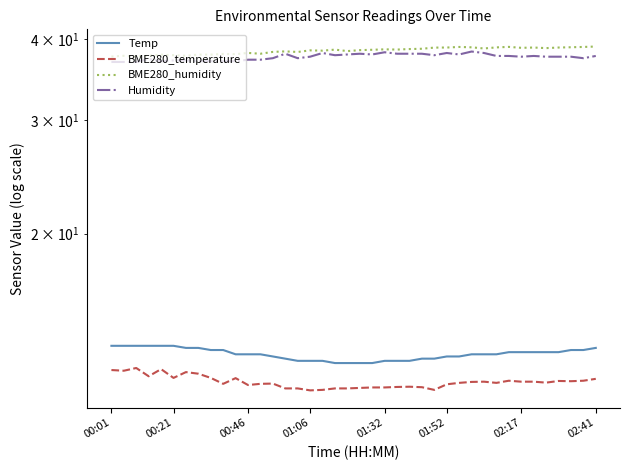

At how many categories does at least one series exceed 19?

40